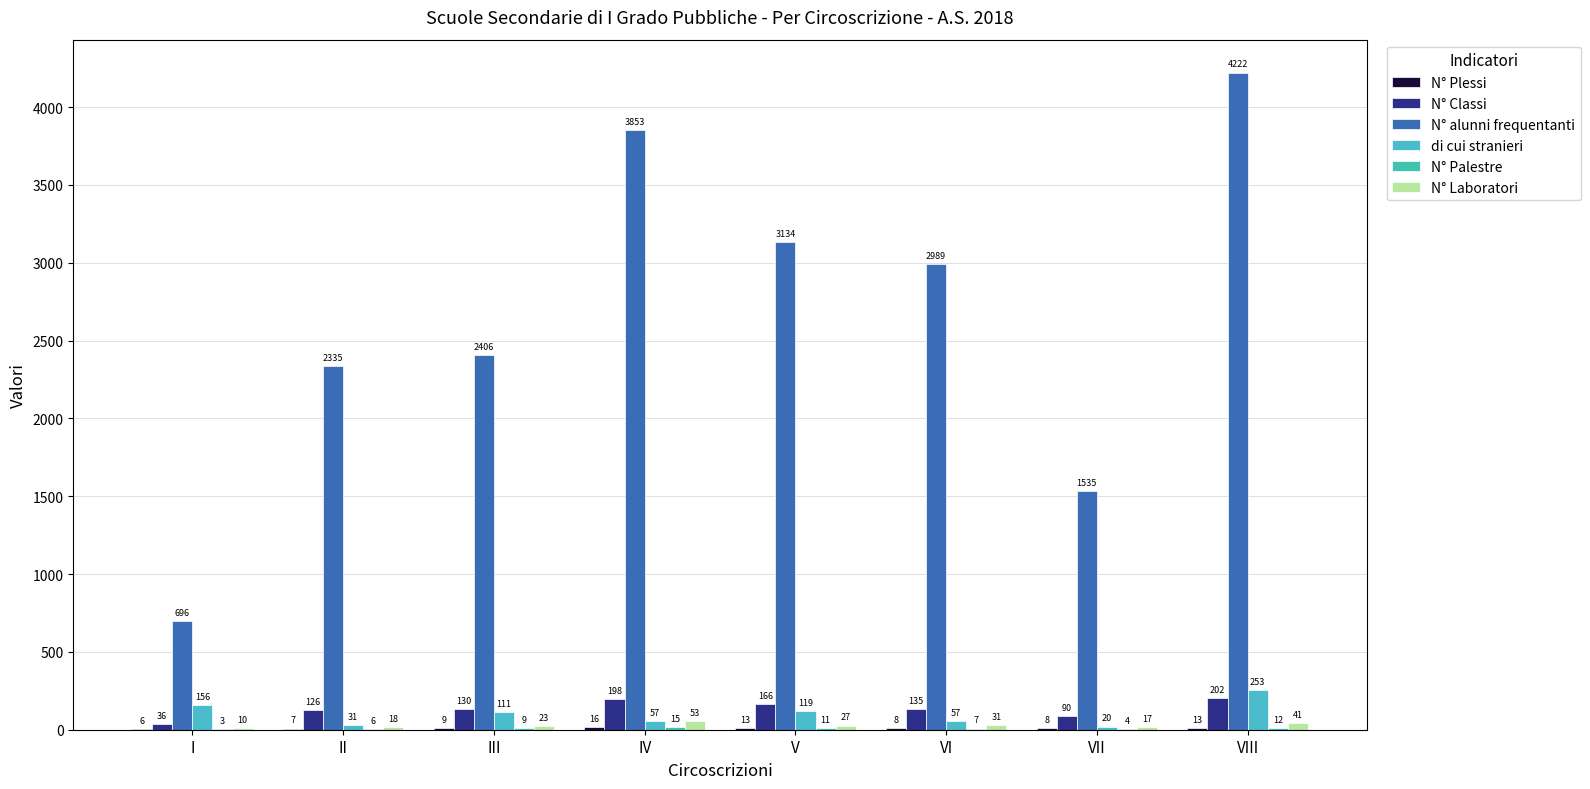

What is the sum of the N° Plessi values at V and VIII?

26